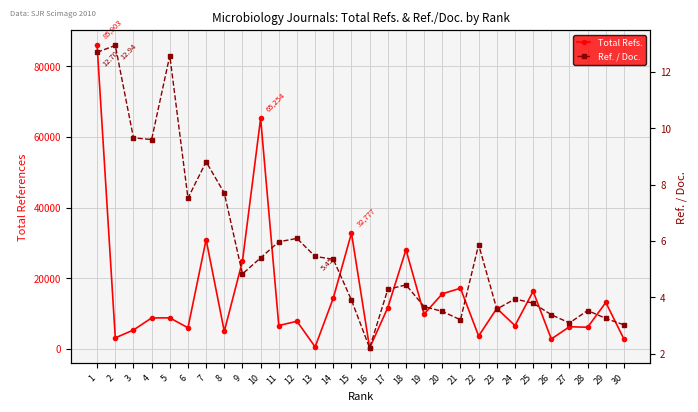

True or false: Total Refs. and Ref. / Doc. cross at least once.

False